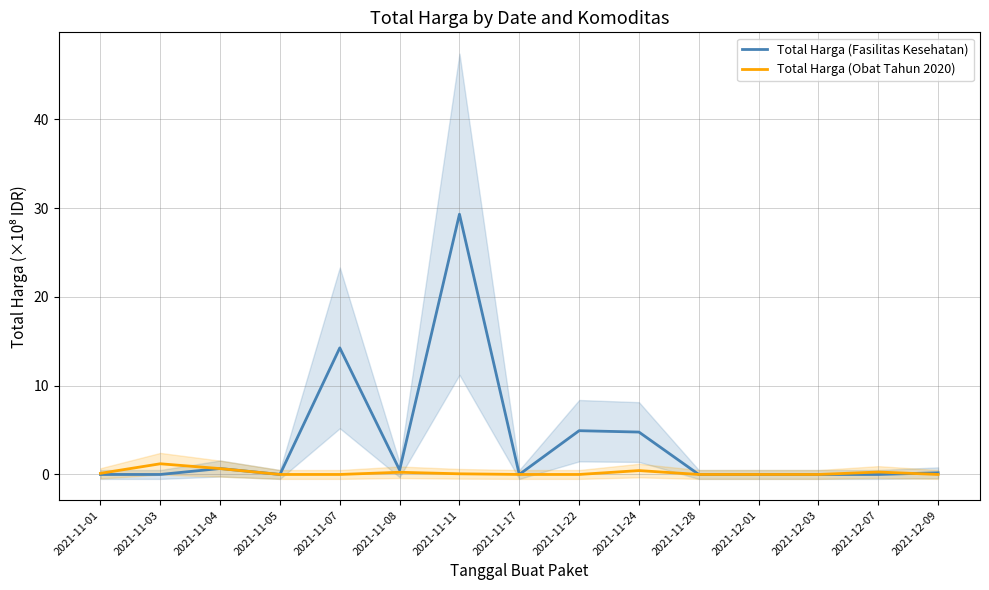

Reading left to right, extract all data points from this chart.

Total Harga (Fasilitas Kesehatan): 2021-11-01=0.0	2021-11-03=0.0	2021-11-04=0.7	2021-11-05=0.0	2021-11-07=14.3	2021-11-08=0.5	2021-11-11=29.3	2021-11-17=0.0	2021-11-22=4.9	2021-11-24=4.8	2021-11-28=0.0	2021-12-01=0.0	2021-12-03=0.0	2021-12-07=0.0	2021-12-09=0.2
Total Harga (Obat Tahun 2020): 2021-11-01=0.1	2021-11-03=1.2	2021-11-04=0.7	2021-11-05=0.0	2021-11-07=0.0	2021-11-08=0.2	2021-11-11=0.1	2021-11-17=0.0	2021-11-22=0.0	2021-11-24=0.4	2021-11-28=0.0	2021-12-01=0.0	2021-12-03=0.0	2021-12-07=0.3	2021-12-09=0.0